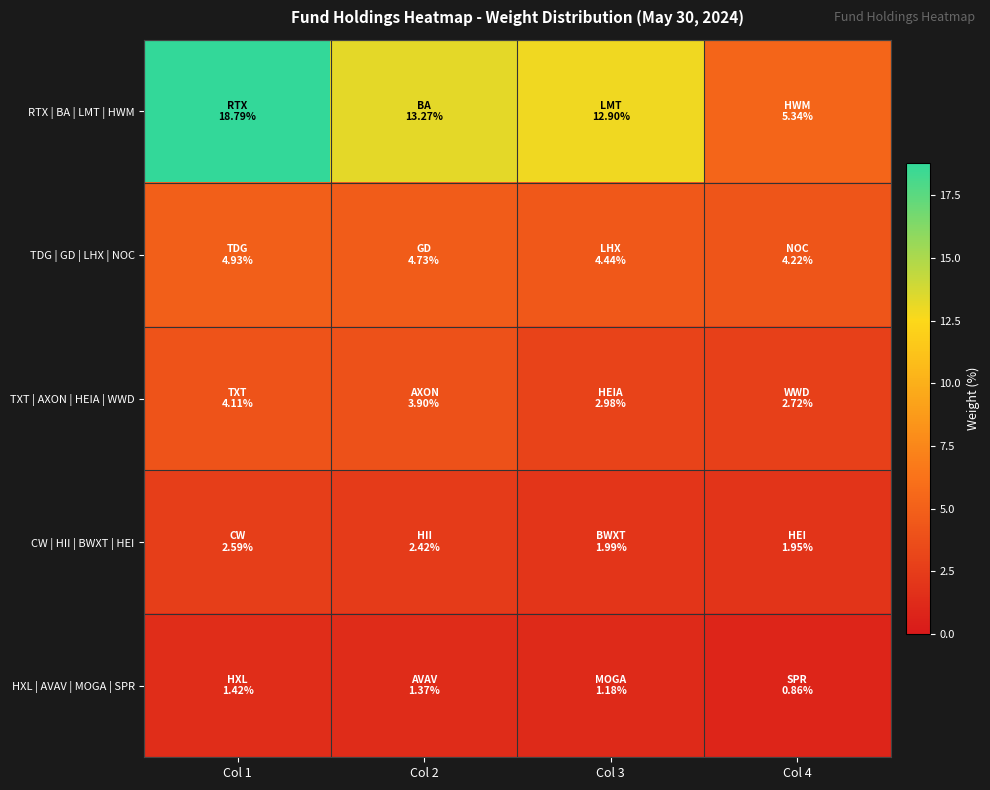

At Col 2, list the series in order from largest to smallest.

RTX | BA | LMT | HWM, TDG | GD | LHX | NOC, TXT | AXON | HEIA | WWD, CW | HII | BWXT | HEI, HXL | AVAV | MOGA | SPR